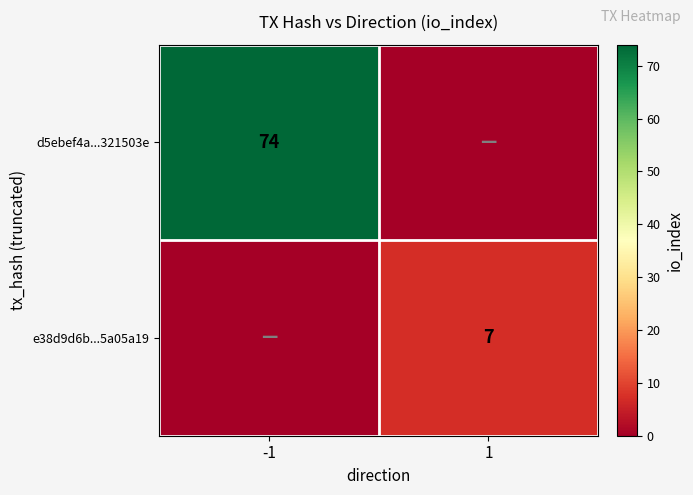

The d5ebef4a...321503e series shows 74 at -1. True or false?

True